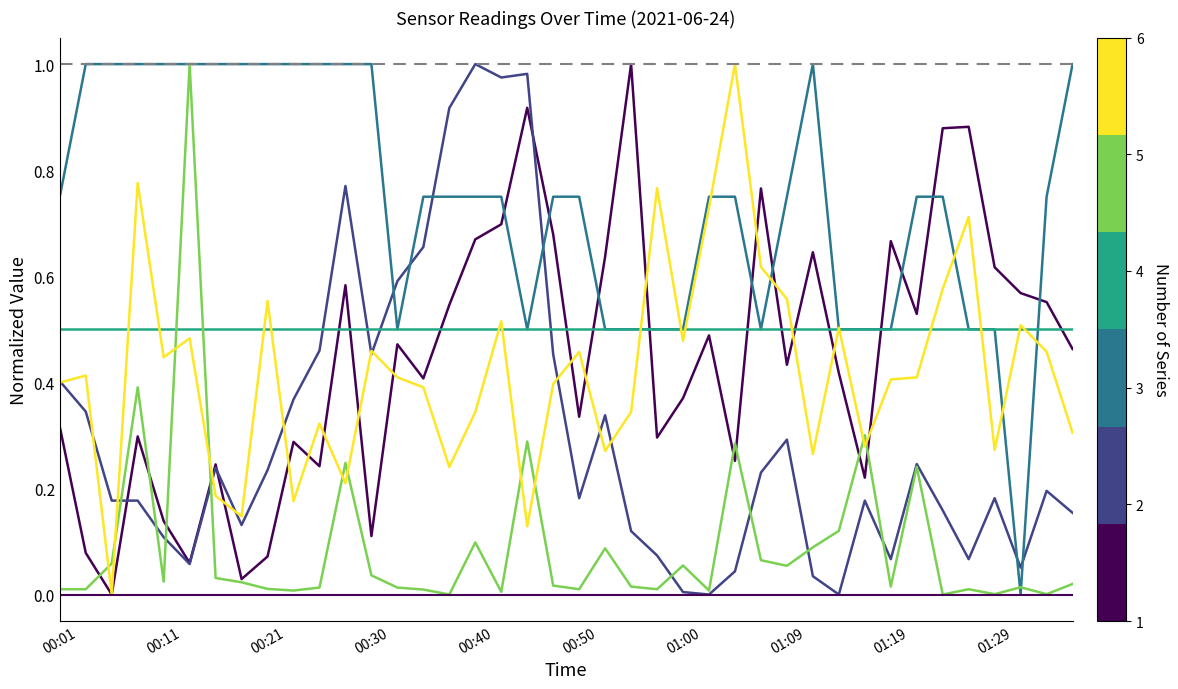

Is this an area chart (filled region under the line)?

No